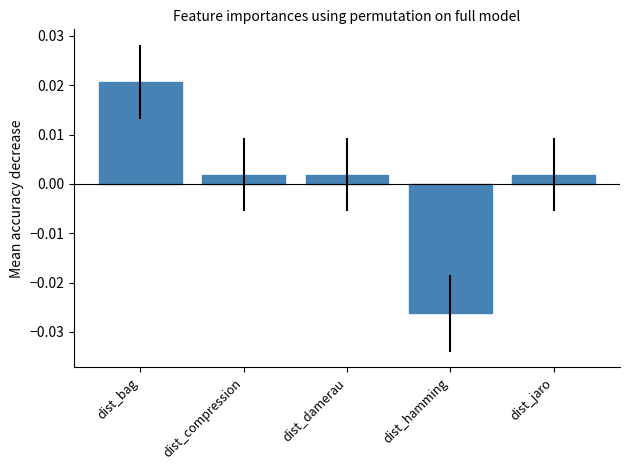

At which label does the data first exceed 0?

dist_bag